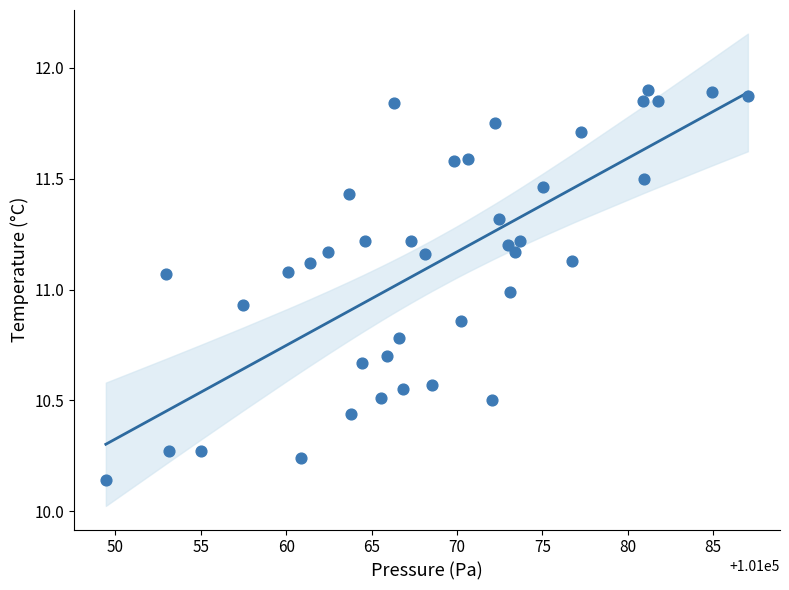

What is the range of X values (max minus min)?

37.6